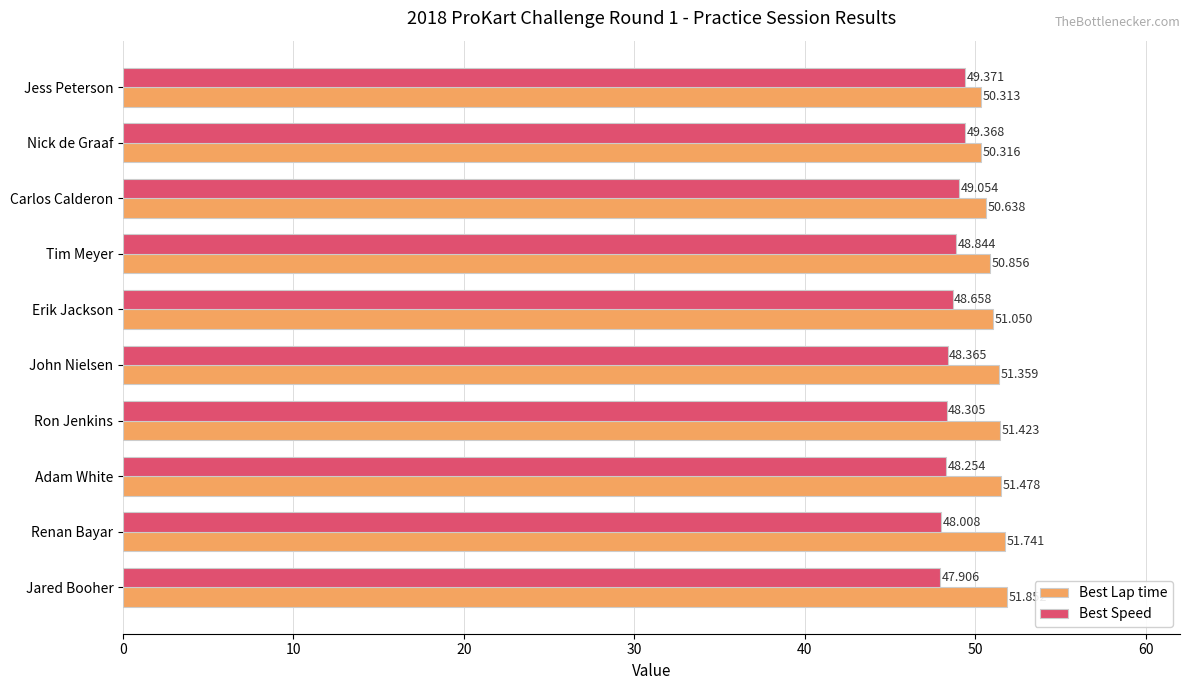

At which category is the sum across all series the highest?

Jared Booher